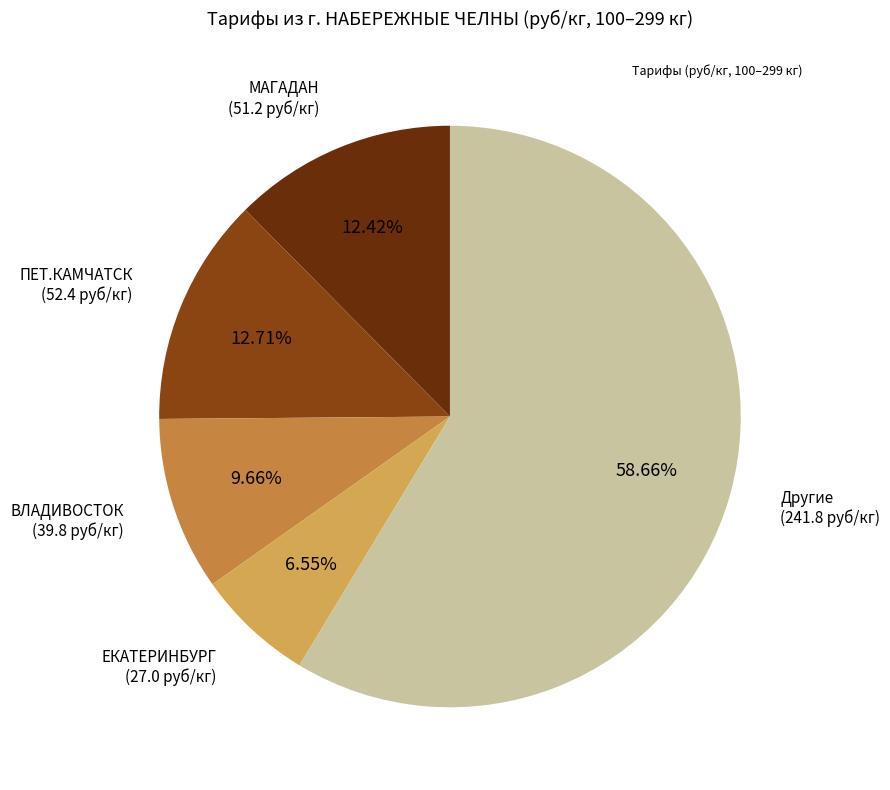

How many slices are in this pie chart?

5